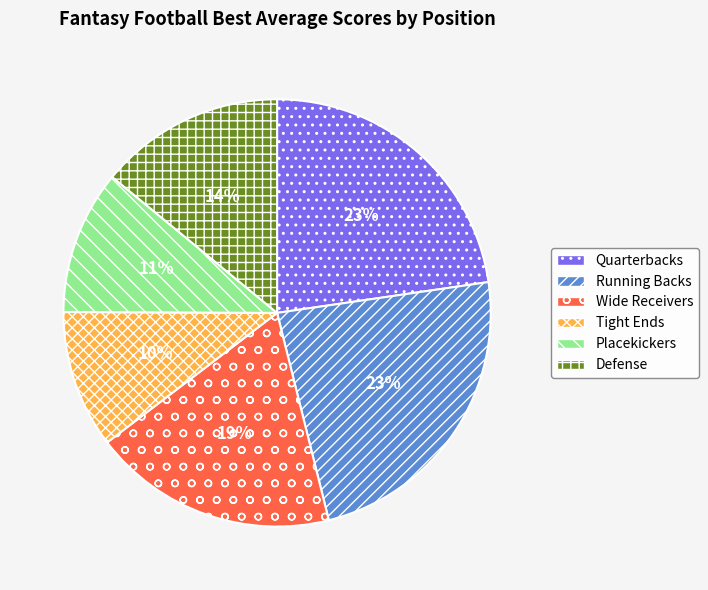

Is the sum of Tight Ends and Defense greater than half?

No